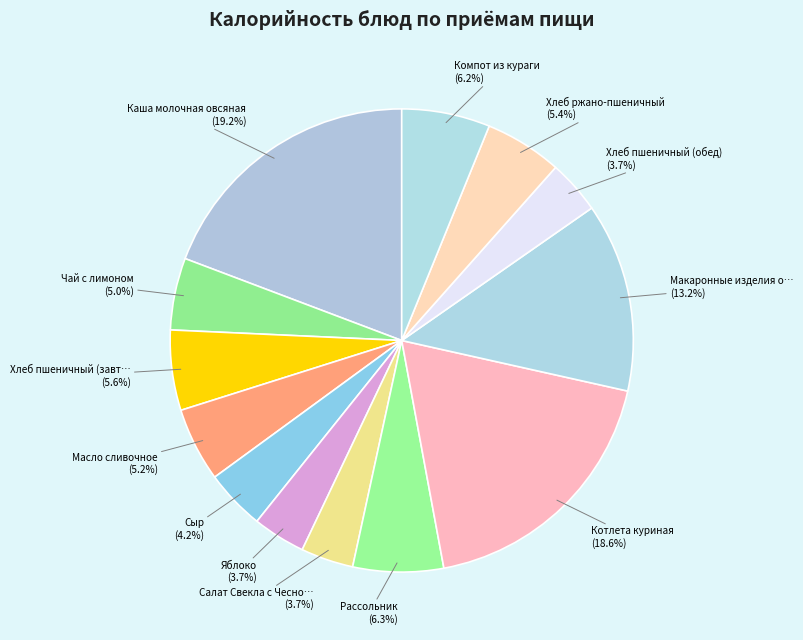

Count the number of slices in the pie.

13